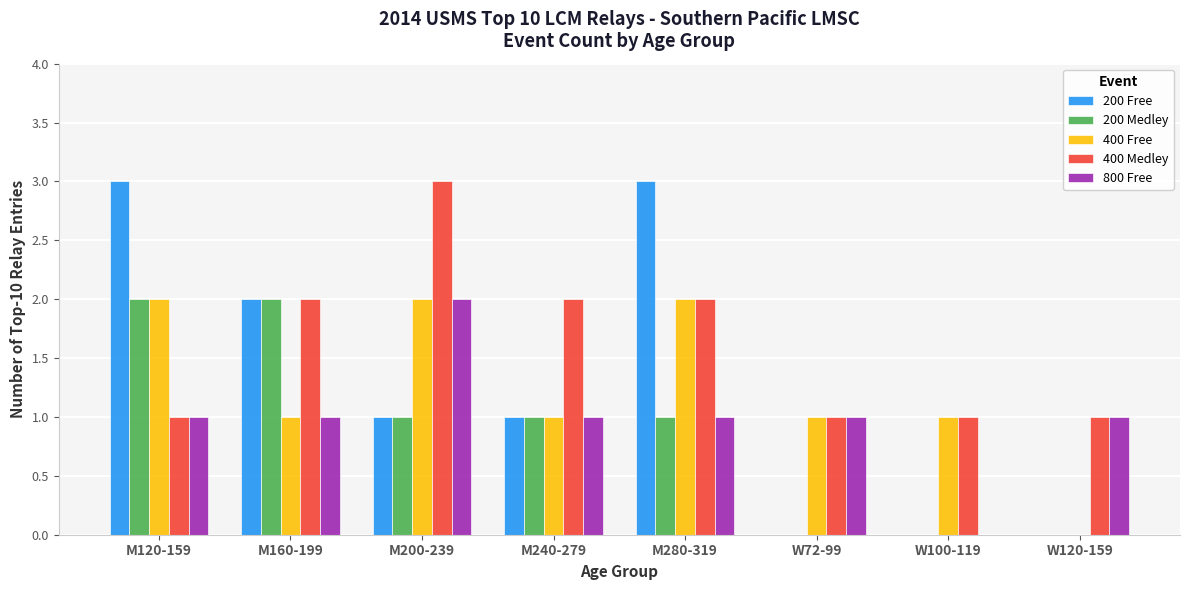

What is the maximum value shown in the chart?

3